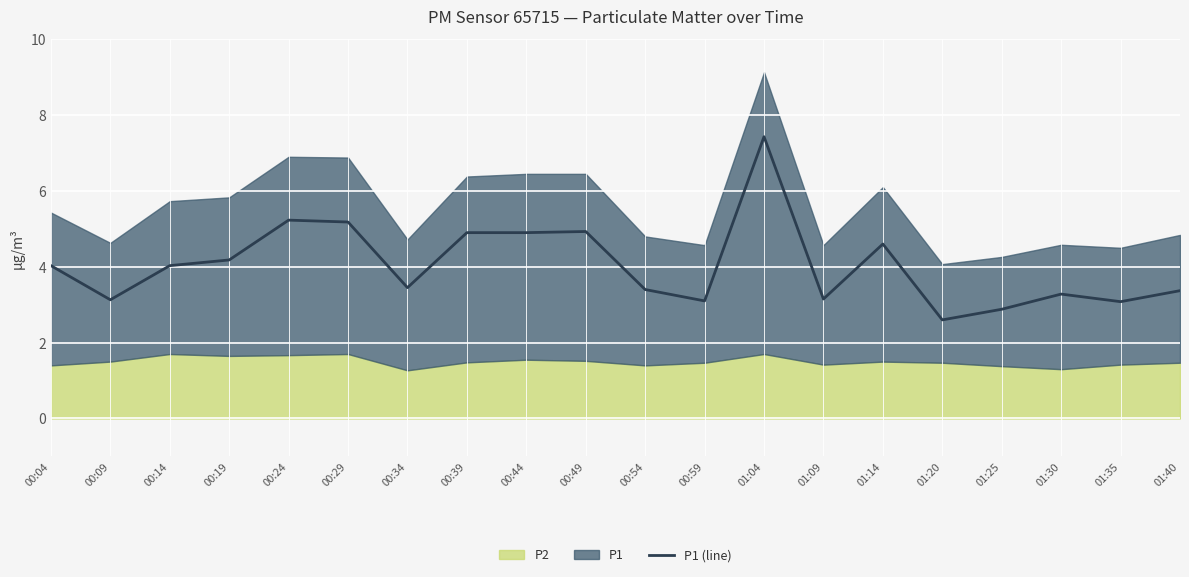

The chart shows a value of 7.6 at 00:44. True or false?

False